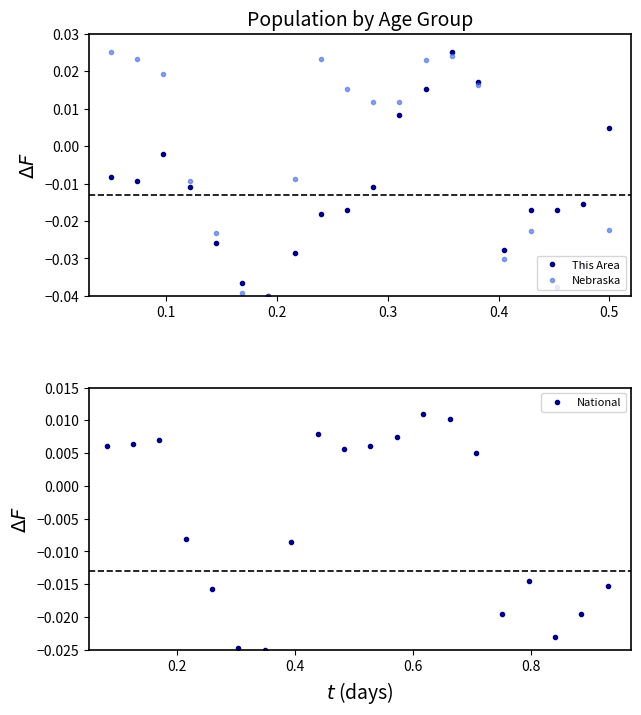

In Nebraska, how many points are higher than both neighbors (excluding endpoints)?

3